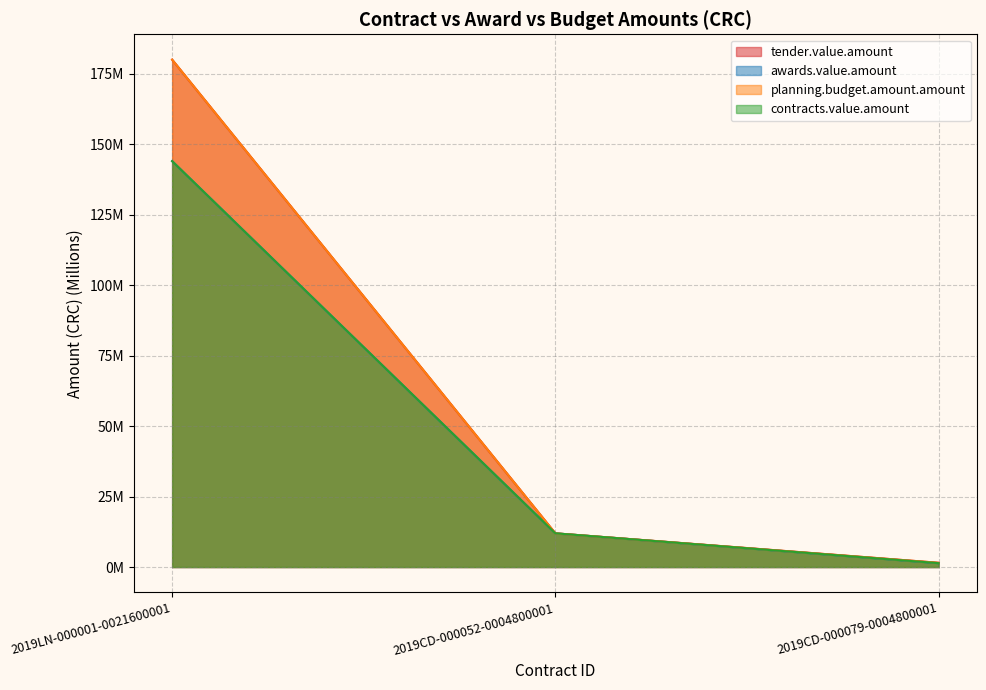

Which series has the widest spread of values?

tender.value.amount